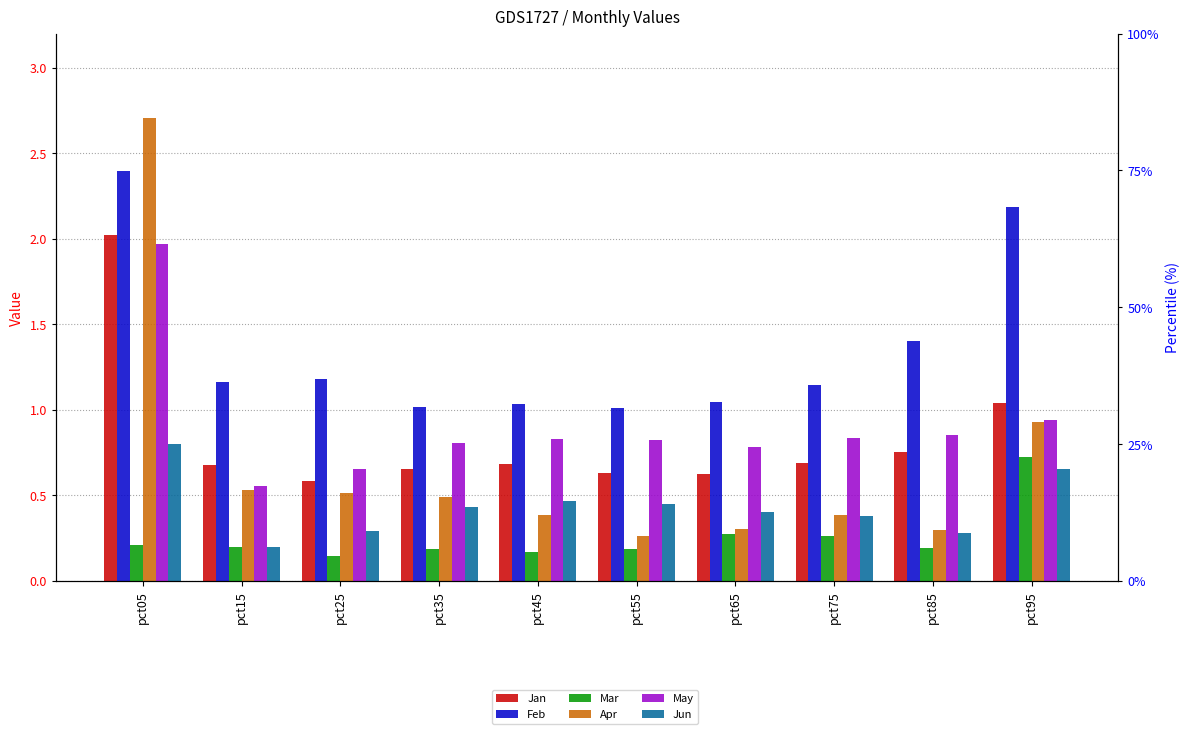

What is the spread (max minus min) of values at pct95?

1.5